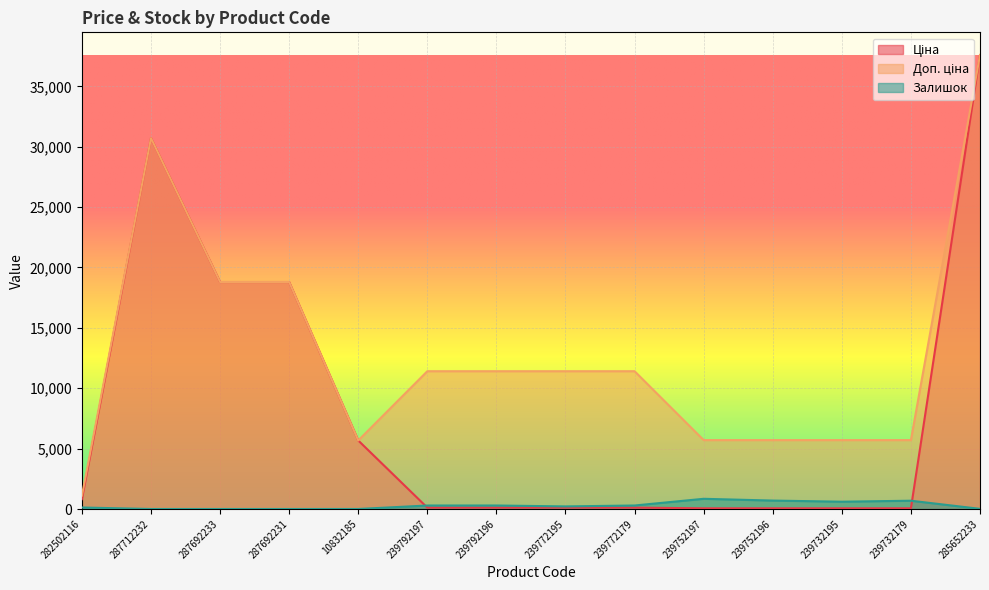

What is the label of the 14th point from the right?

282502116